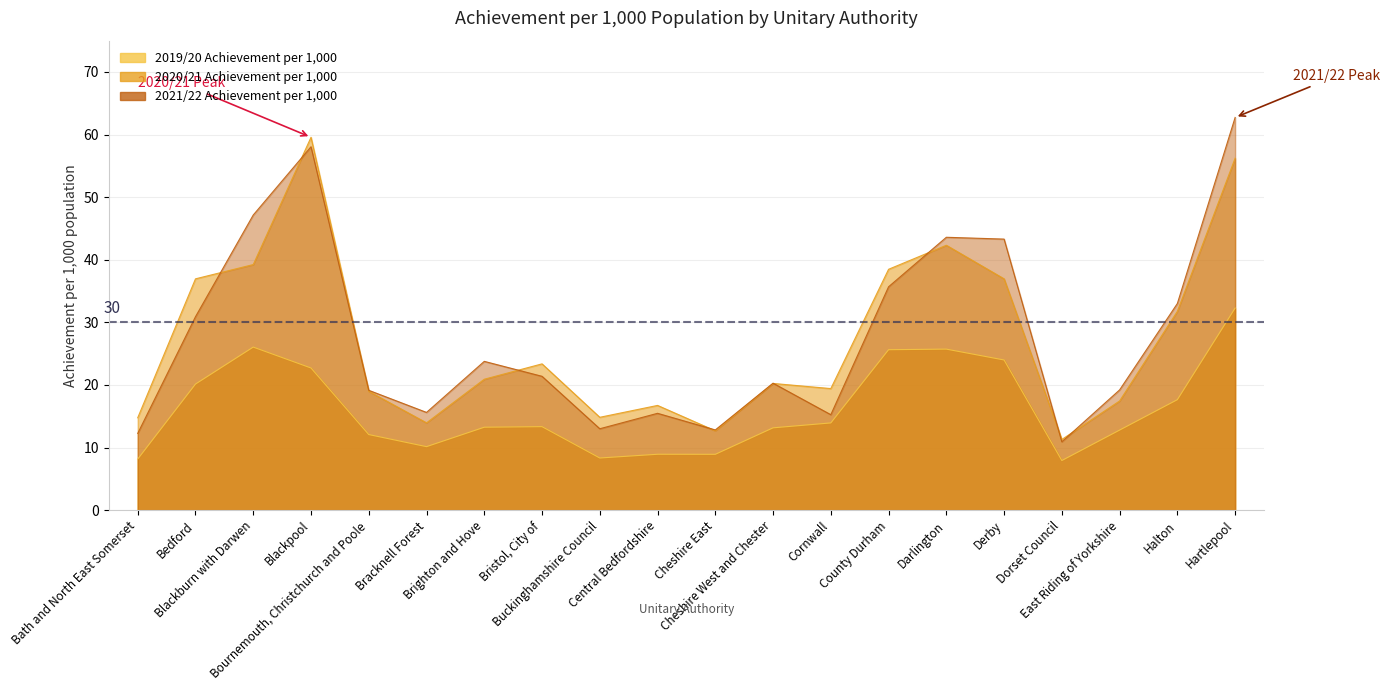

How many series are shown in this chart?

3